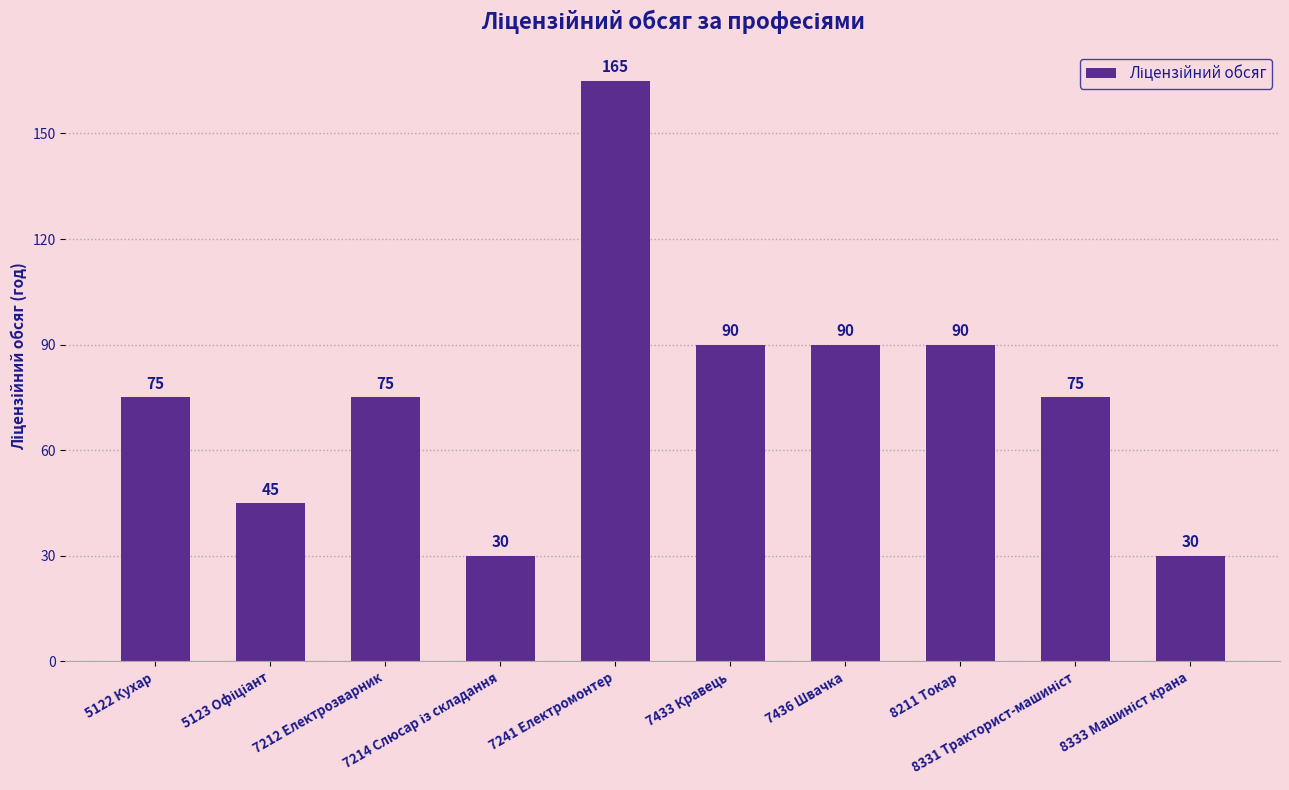

What is the smallest value displayed?

30